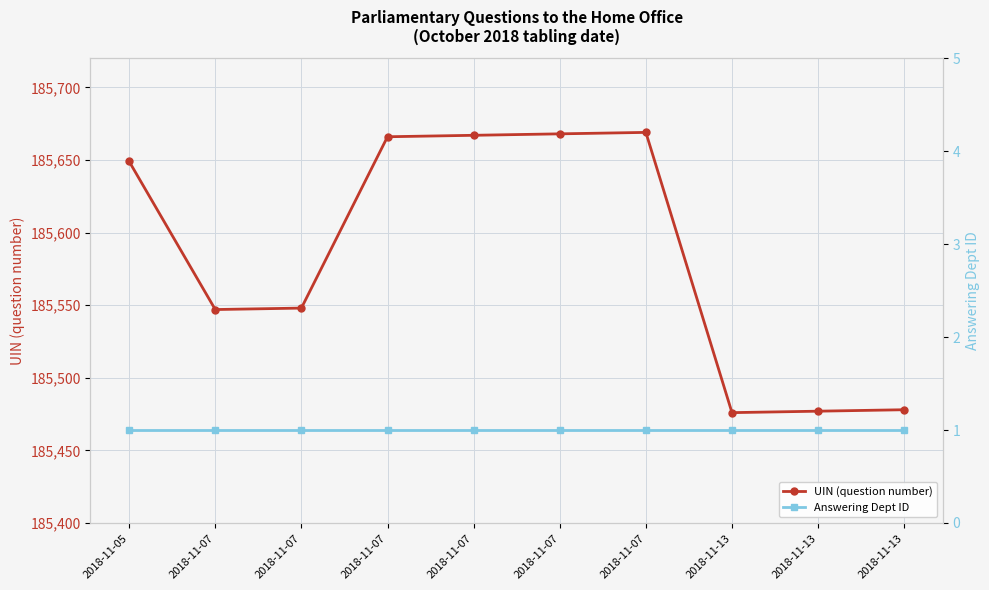

Rank the series by their average value, from highest to lowest.

UIN (question number), Answering Dept ID